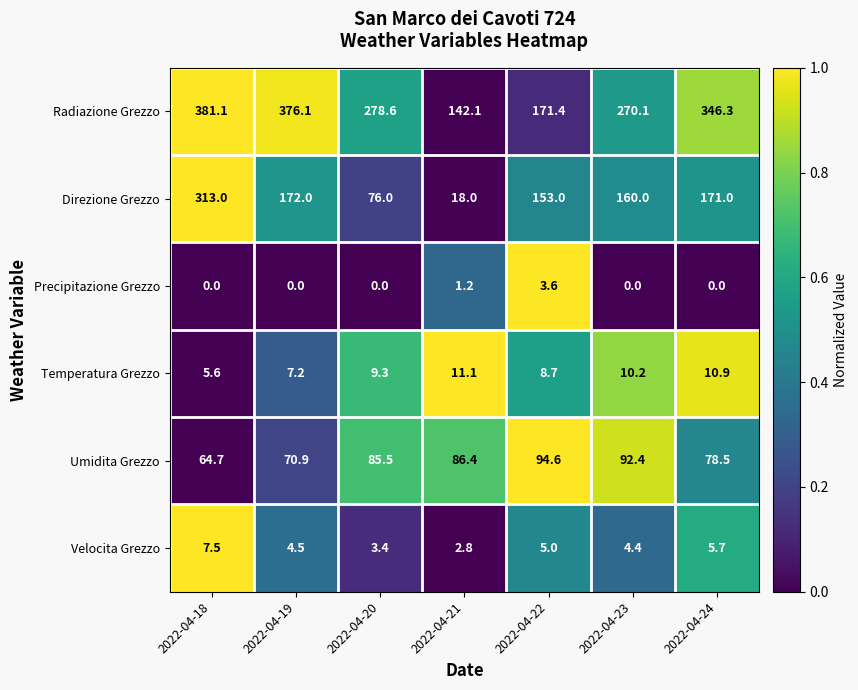

Which series has the largest range (max minus min)?

Direzione Grezzo